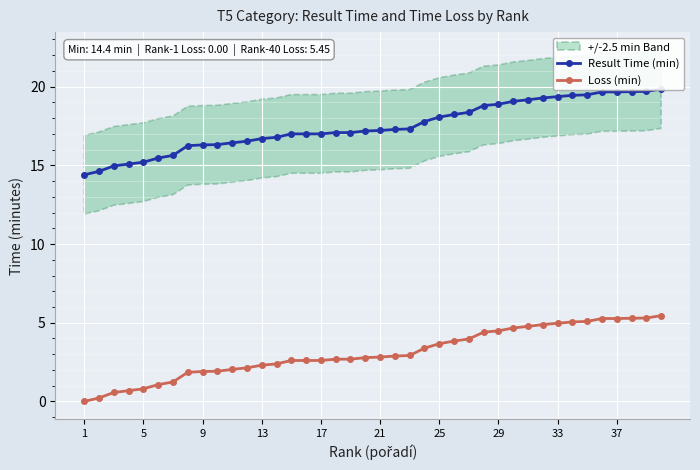

True or false: Result Time (min) and Loss (min) cross at least once.

False